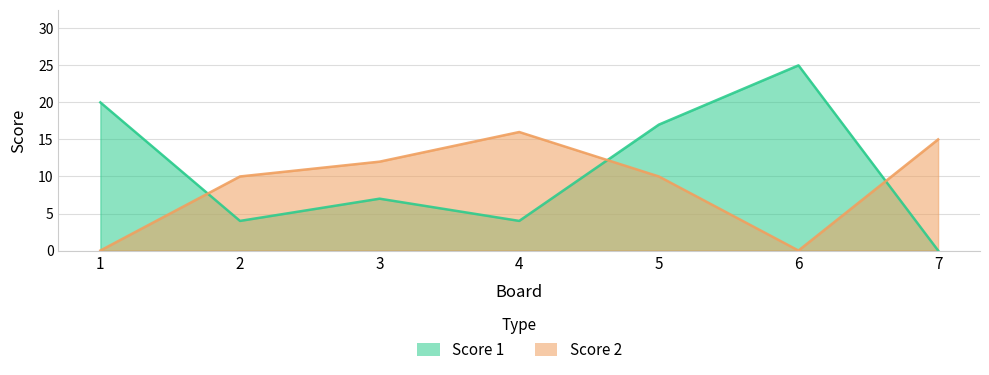

In Score 2, how many points are higher than both neighbors (excluding endpoints)?

1